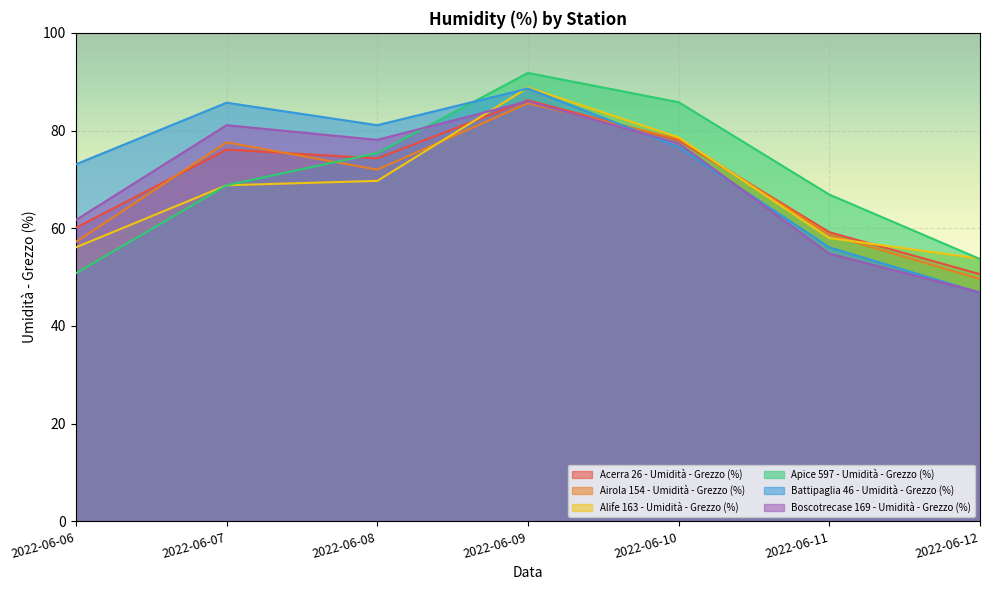

What are all the series names shown in the legend?

Acerra 26 - Umidità - Grezzo (%), Airola 154 - Umidità - Grezzo (%), Alife 163 - Umidità - Grezzo (%), Apice 597 - Umidità - Grezzo (%), Battipaglia 46 - Umidità - Grezzo (%), Boscotrecase 169 - Umidità - Grezzo (%)